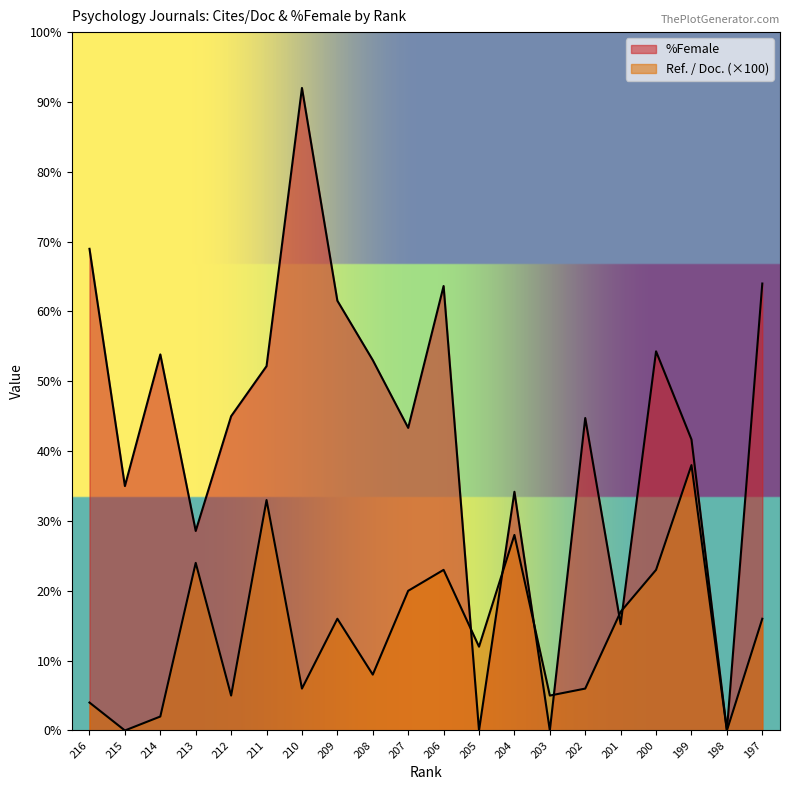

Reading left to right, list all the values displayed in this chart.

Ref. / Doc.: 4.0	0.0	2.0	24.0	5.0	33.0	6.0	16.0	8.0	20.0	23.0	12.0	28.0	5.0	6.0	17.0	23.0	38.0	0.0	16.0
%Female: 69.0	35.0	53.9	28.6	45.0	52.2	92.0	61.5	53.0	43.3	63.6	0.0	34.2	0.0	44.7	15.2	54.3	41.7	0.0	64.0